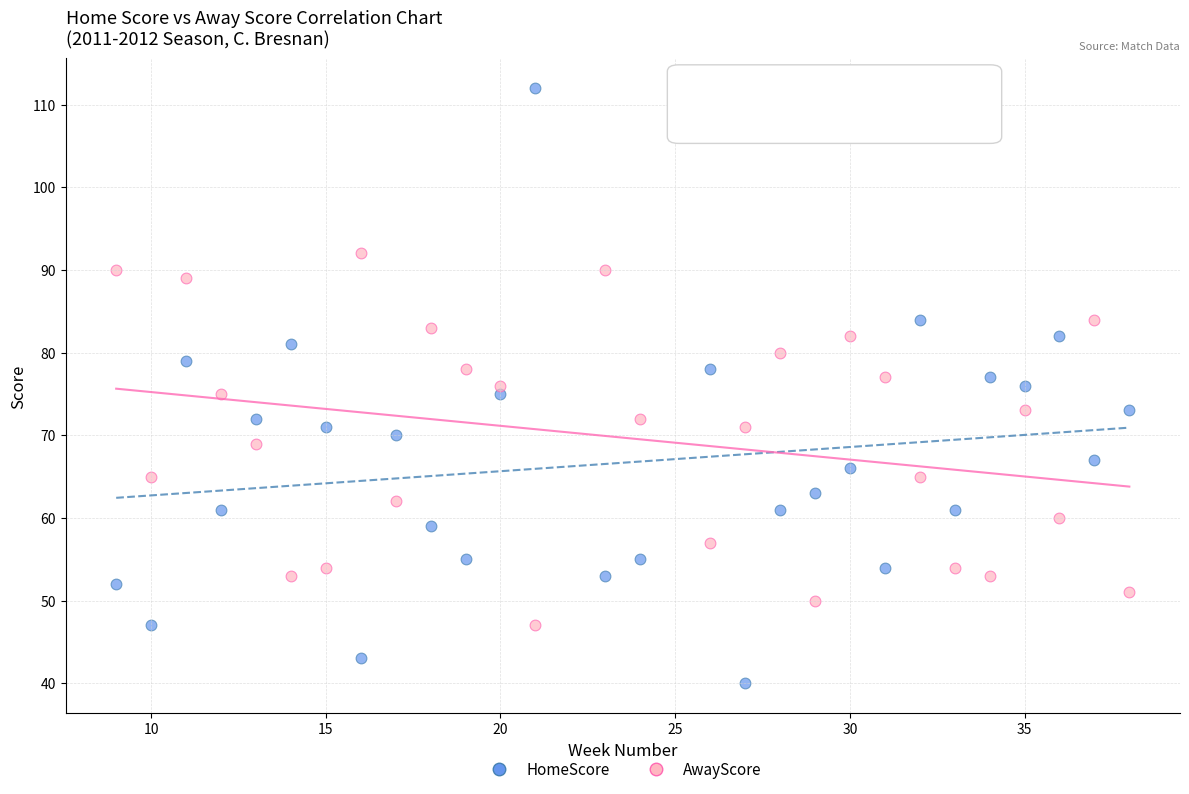

Which series has the widest spread of Y values?

HomeScore